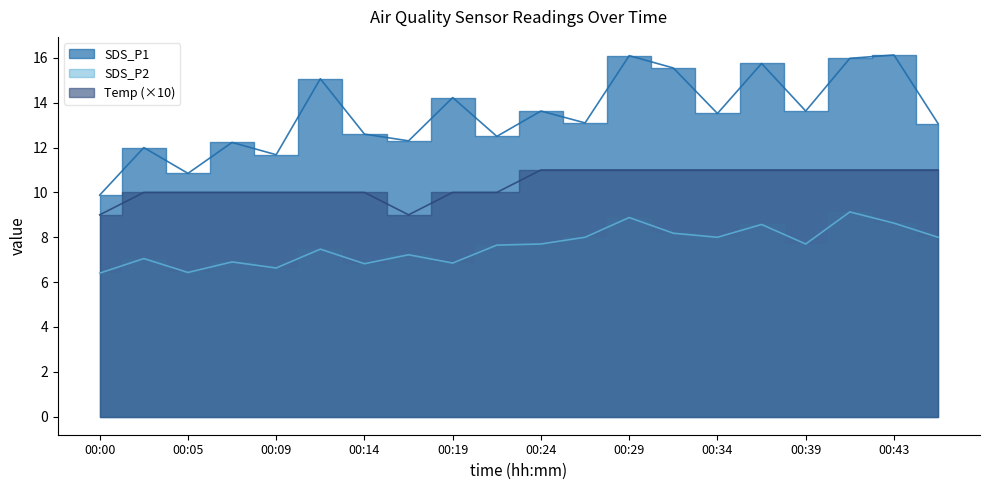

How many series are shown in this chart?

3